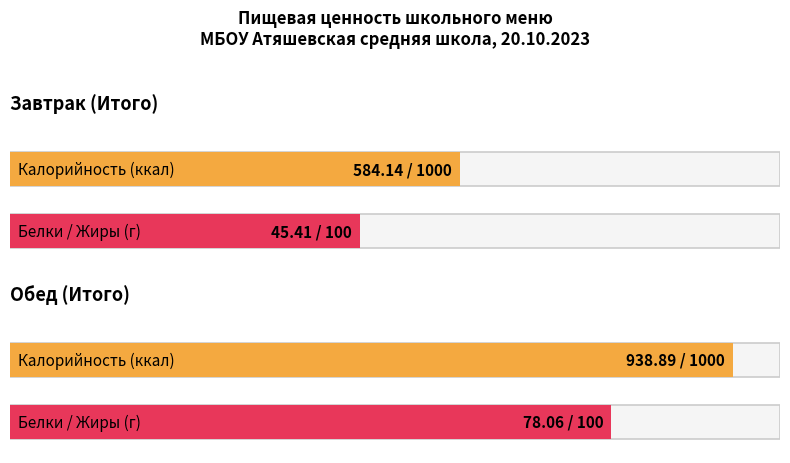

At which category is the sum across all series the highest?

Обед